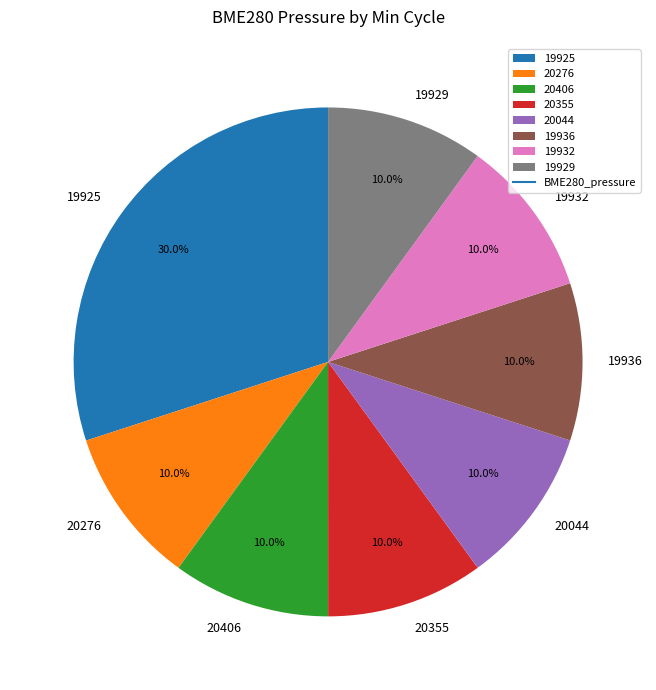

What percentage do 20355 and 20276 together represent?

20.0%